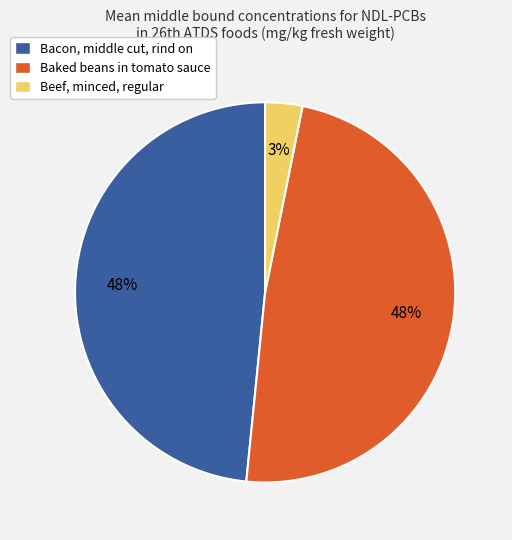

Which category has the smallest portion of the pie?

Beef, minced, regular